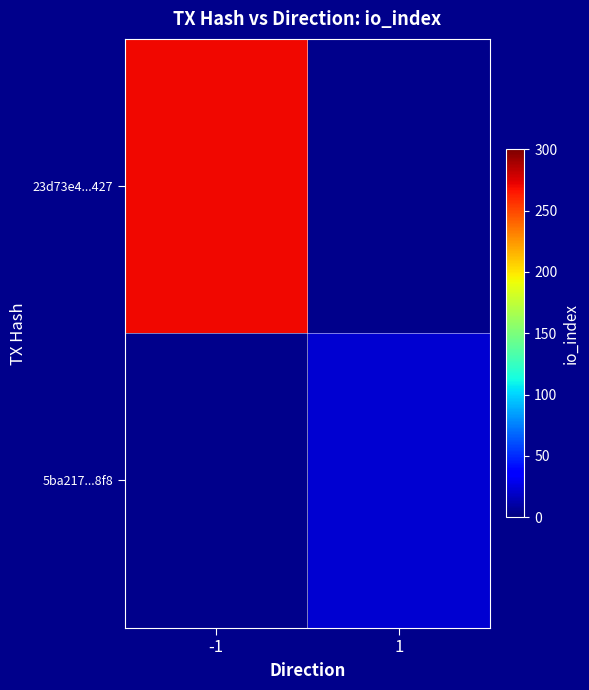

Is the value of 5ba217...8f8 at 1 greater than the value of 23d73e4...427 at -1?

No